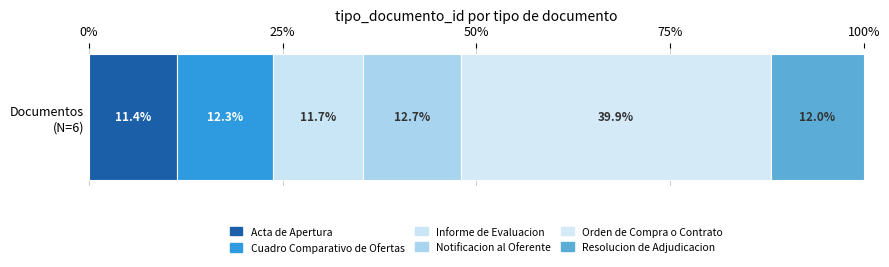

How many distinct data groups are displayed?

6